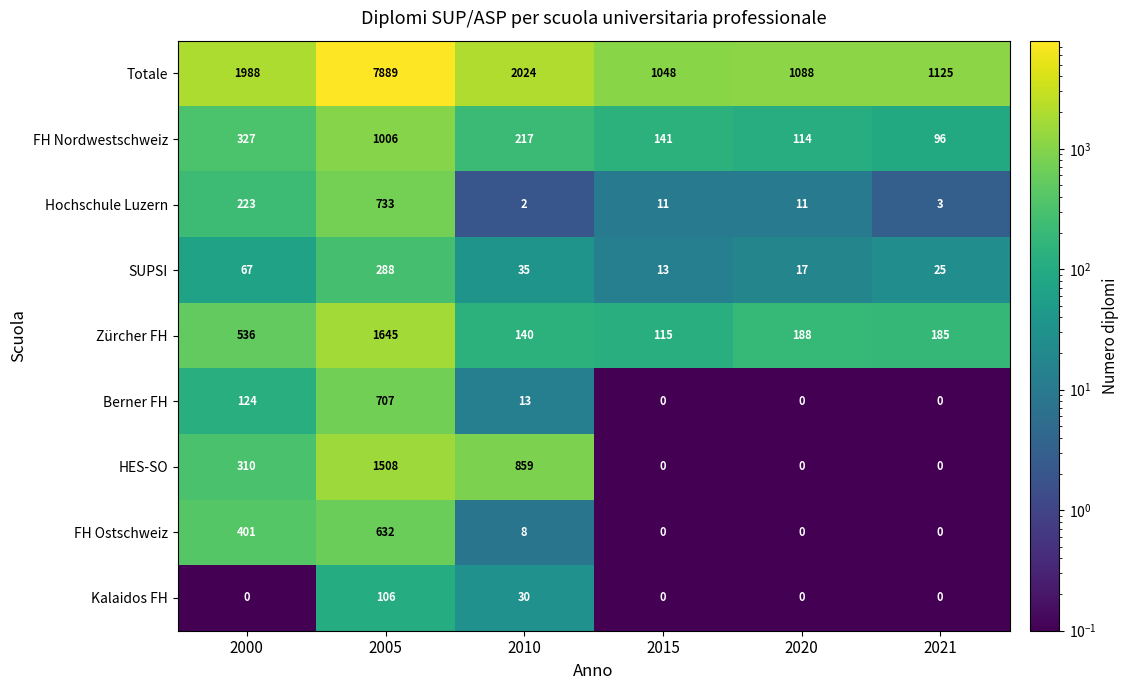

At which label is FH Nordwestschweiz closest to 551?

2000